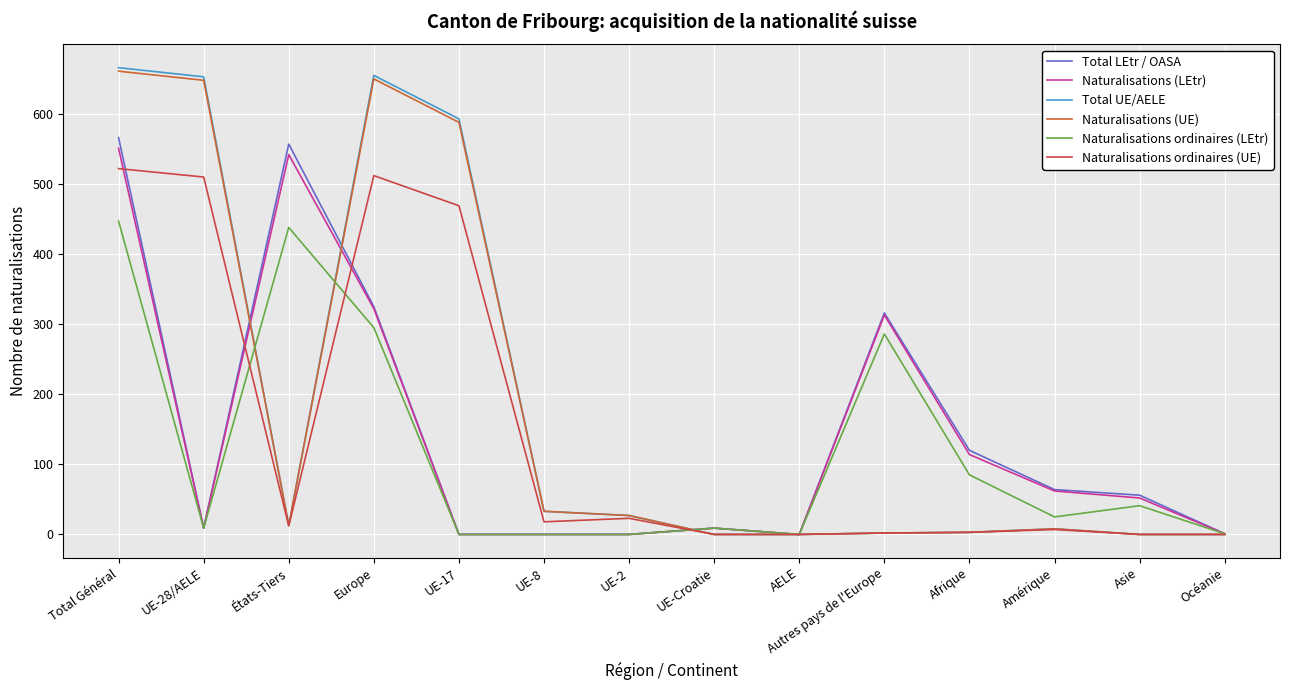

Does the chart display data point markers on the line(s)?

No